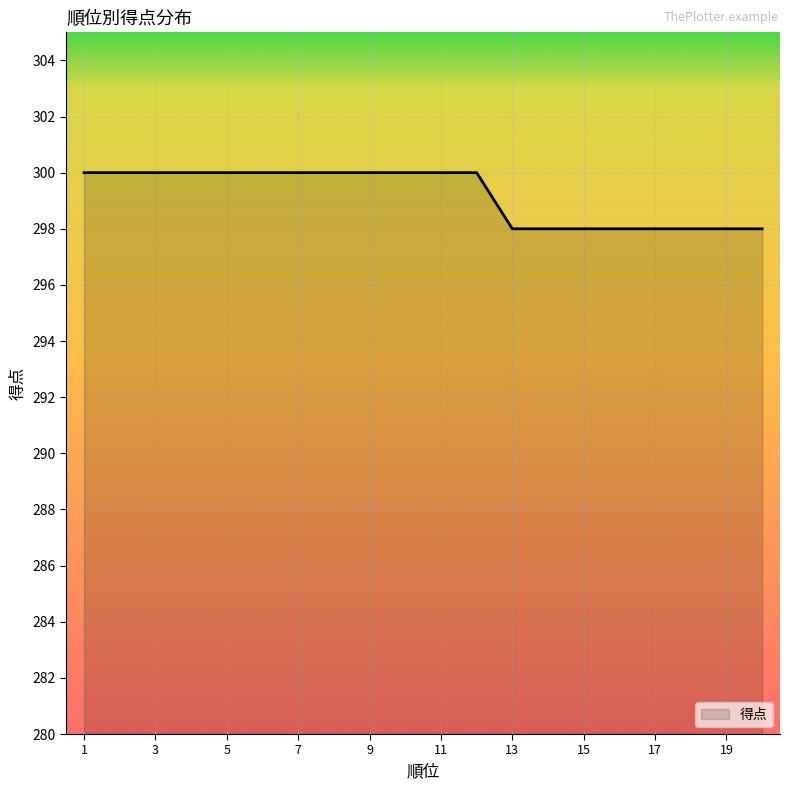

What is the minimum value shown in the chart?

298